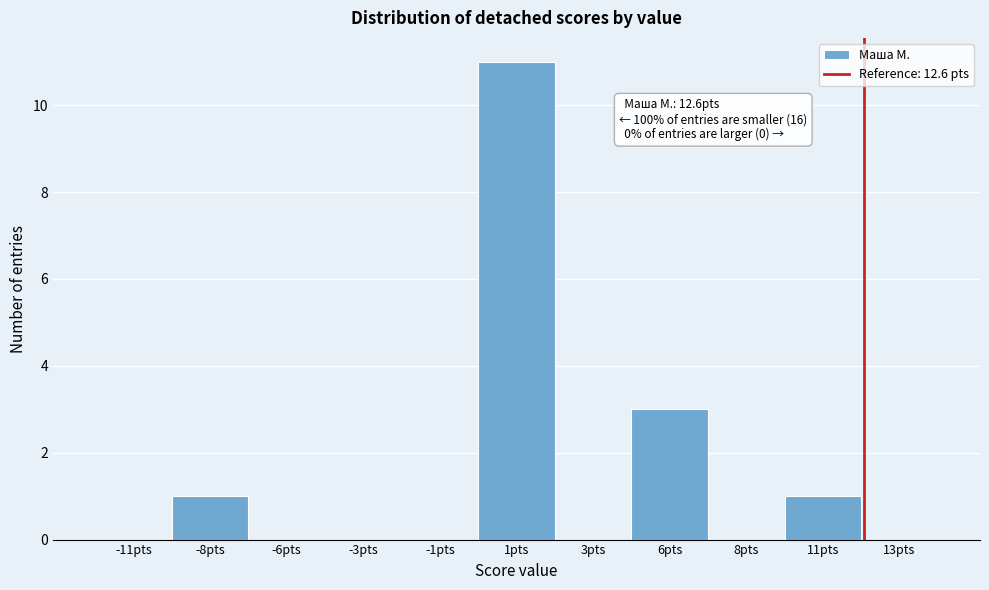

Reading left to right, extract all data points from this chart.

-11pts=0	-8pts=1	-6pts=0	-3pts=0	-1pts=0	1pts=11	3pts=0	6pts=3	8pts=0	11pts=1	13pts=0